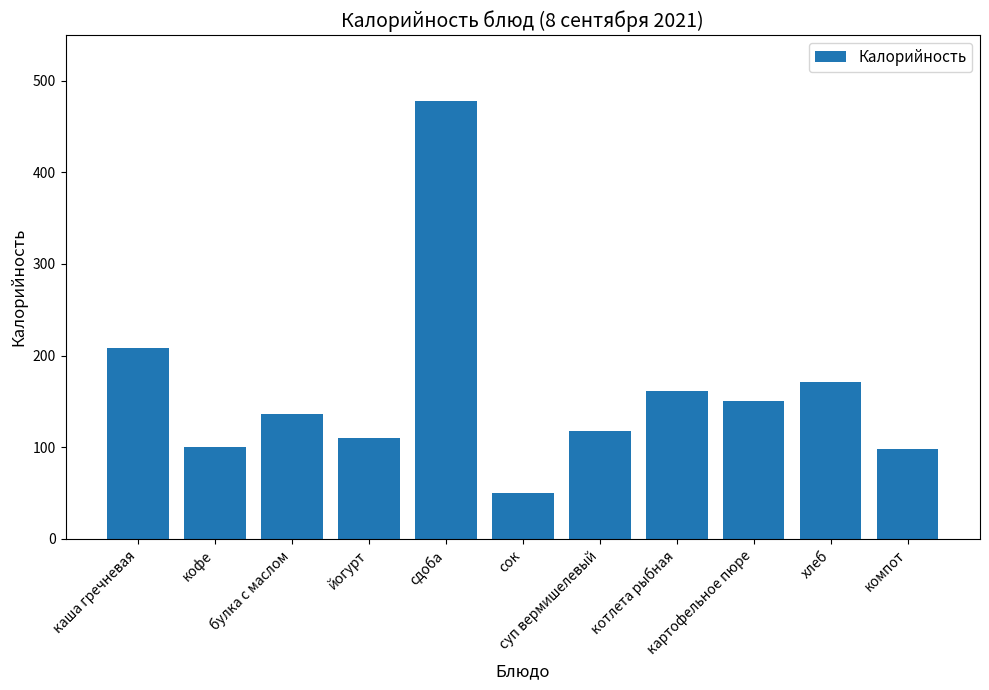

Where does the data first go above 136?

каша гречневая